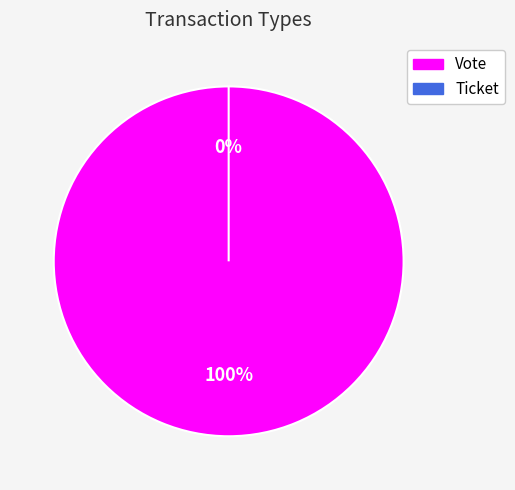

To the nearest percent, what portion does Vote represent?

100%